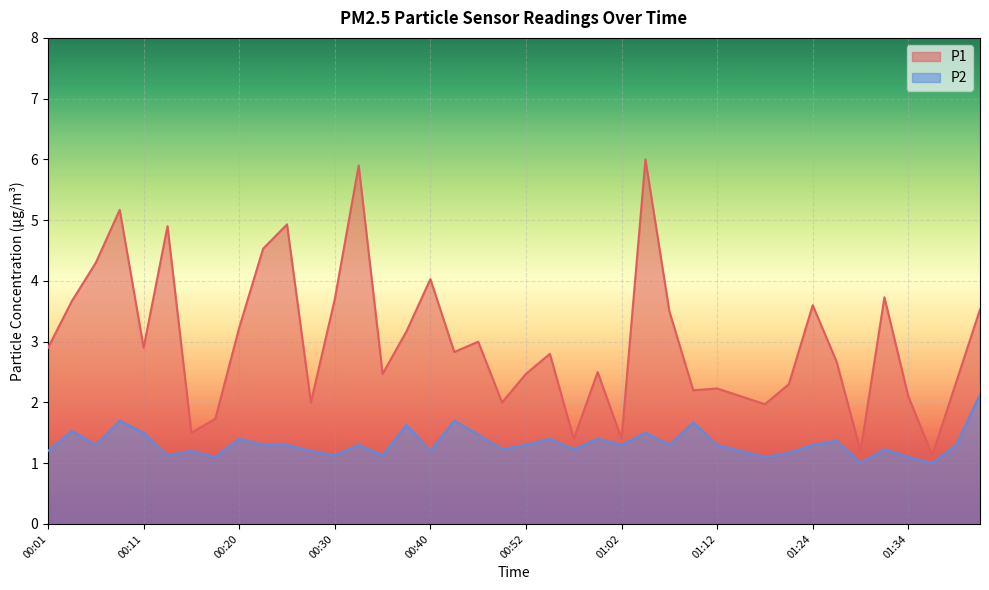

At which category is the sum across all series the highest?

01:04